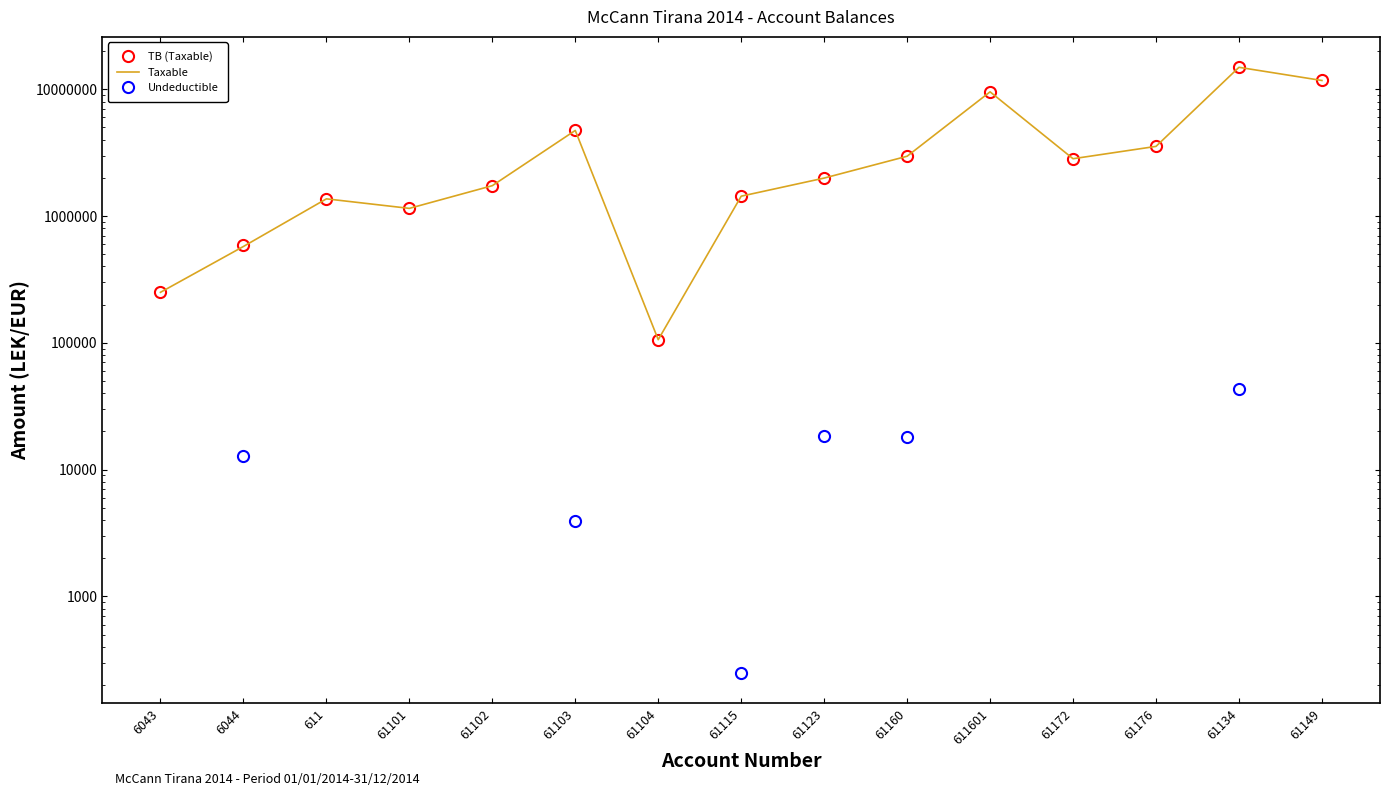

Between 61172 and 61176, which series saw the biggest shift?

TB (Taxable)